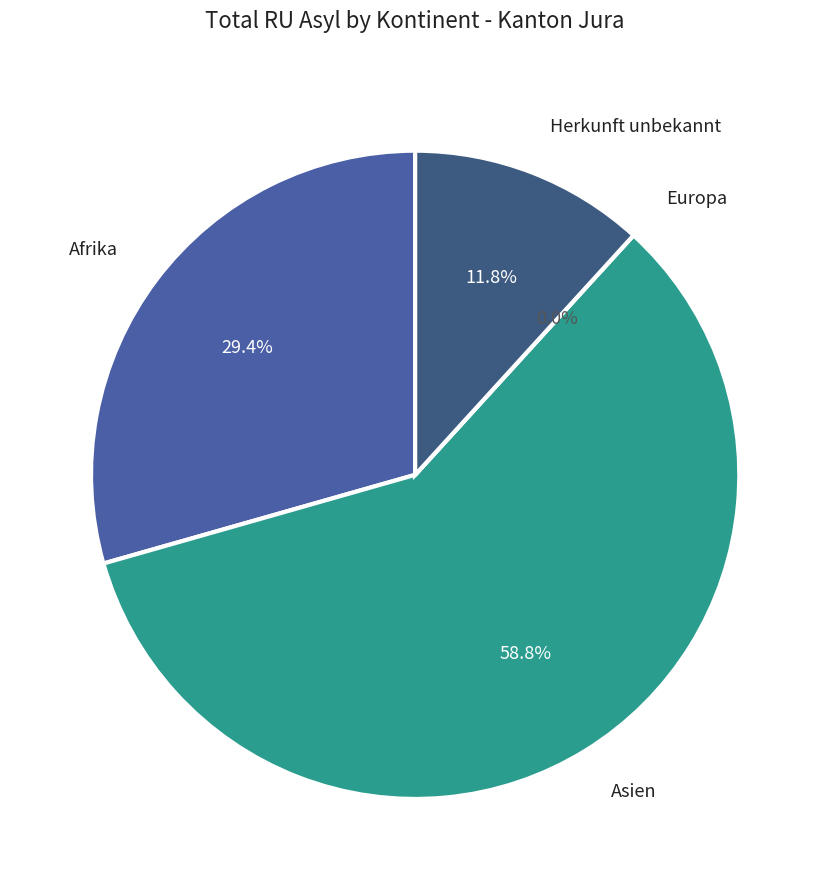

To the nearest percent, what is the difference between the largest and smallest slice percentages?

59%